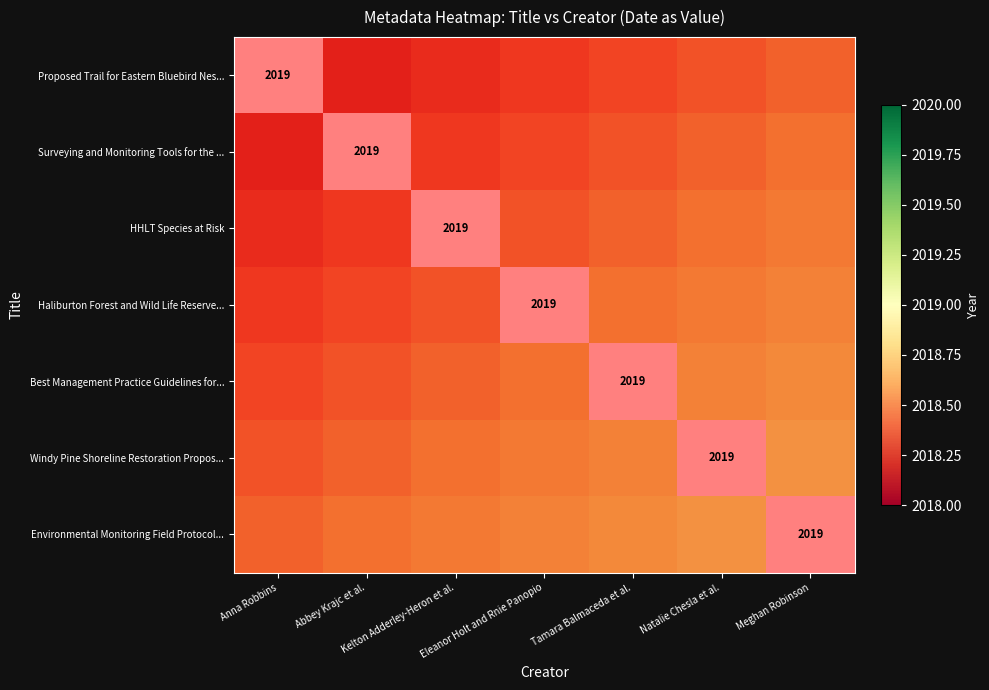

Where is Environmental Monitoring Field Protocol... nearest to the value 1009?

Anna Robbins